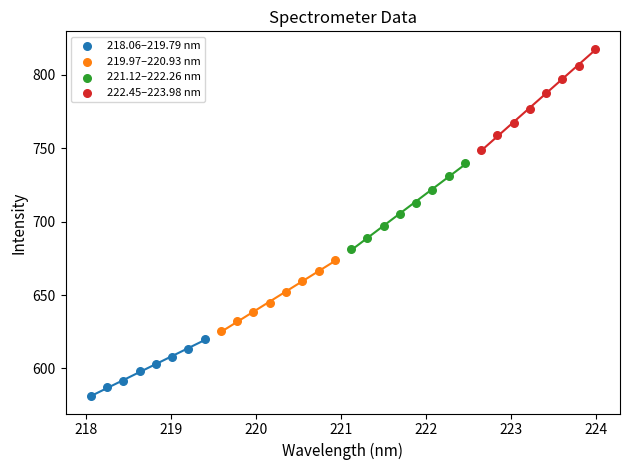

Which series reaches the maximum Y coordinate?

222.45–223.98 nm